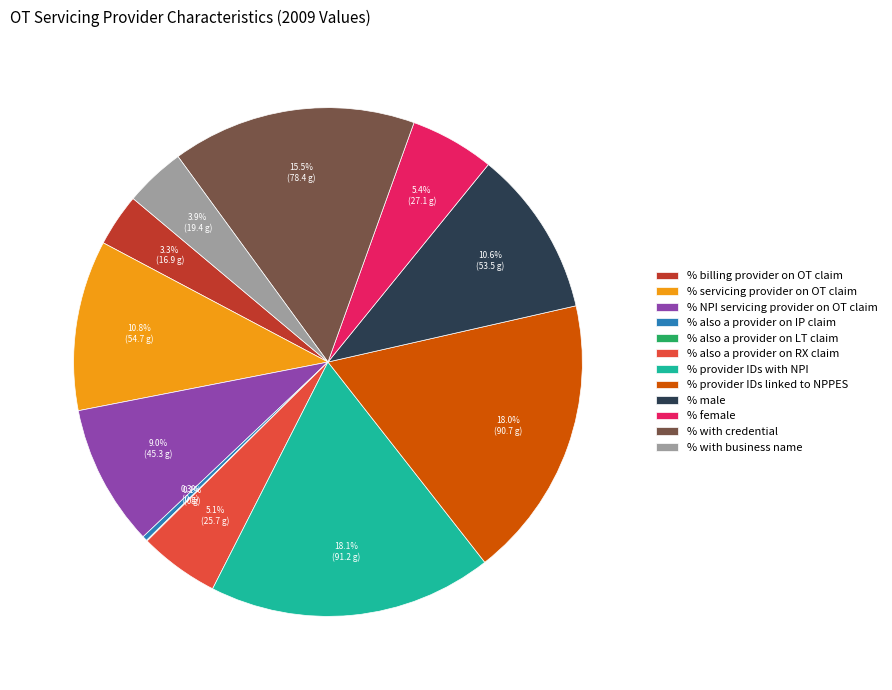

To the nearest percent, what percentage of the pie is % also a provider on RX claim?

5%